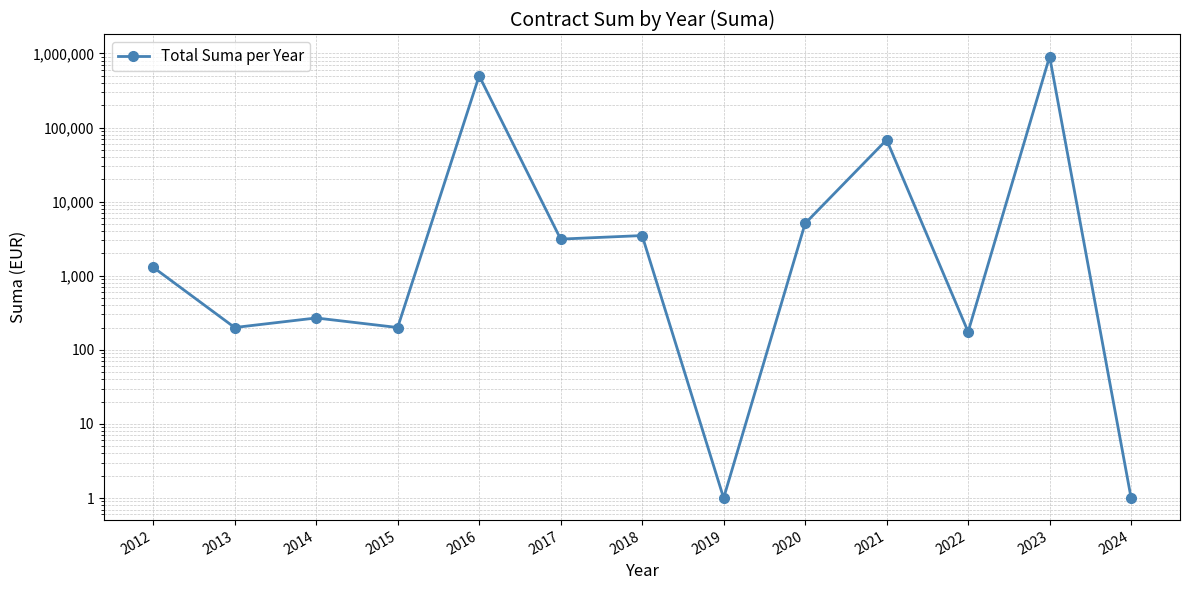

True or false: the data shows 232254.0 at 2016.

False